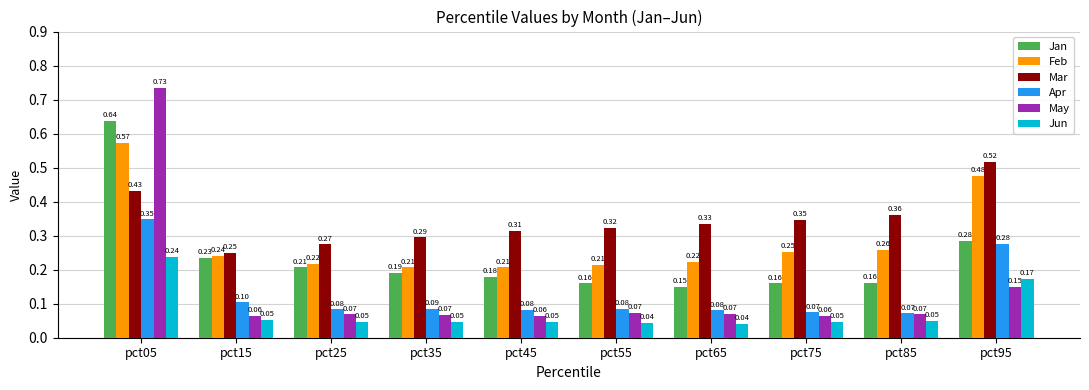

Which series has the largest total across all categories?

Mar